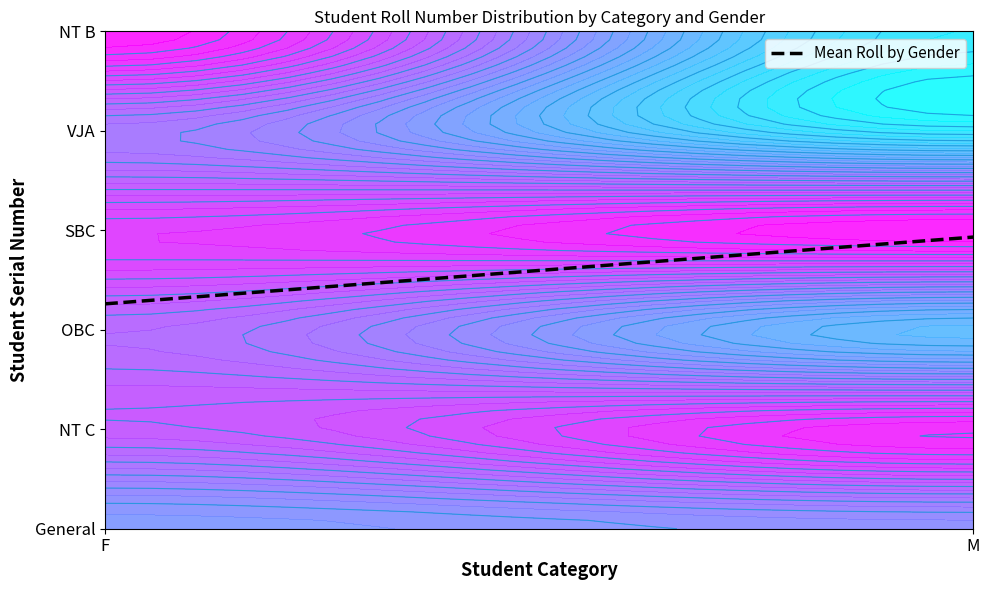

Reading right to left, transcribe all the data shown in this chart.

2.9	2.3